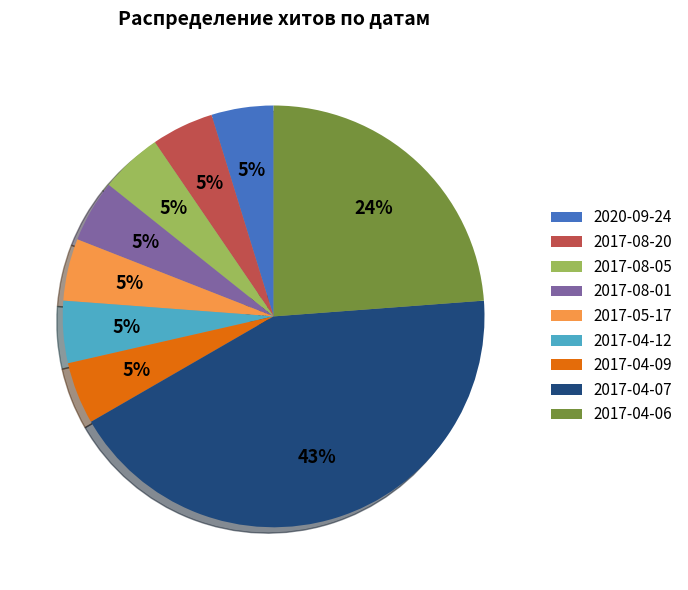

Does 2017-04-06 account for over 50% of the chart?

No